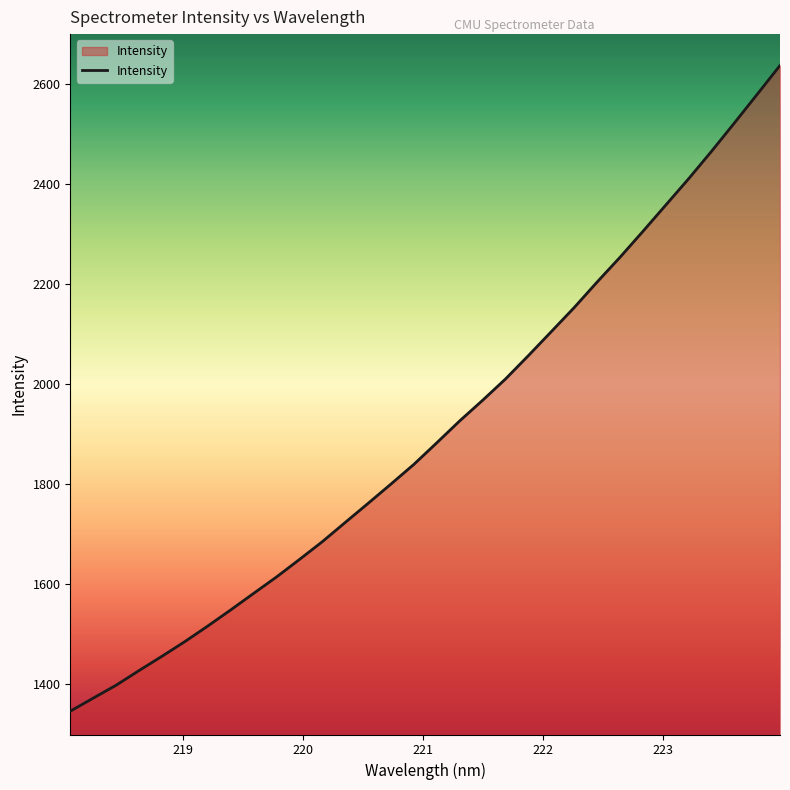

True or false: there are more than 0 points higher than both neighbors.

False